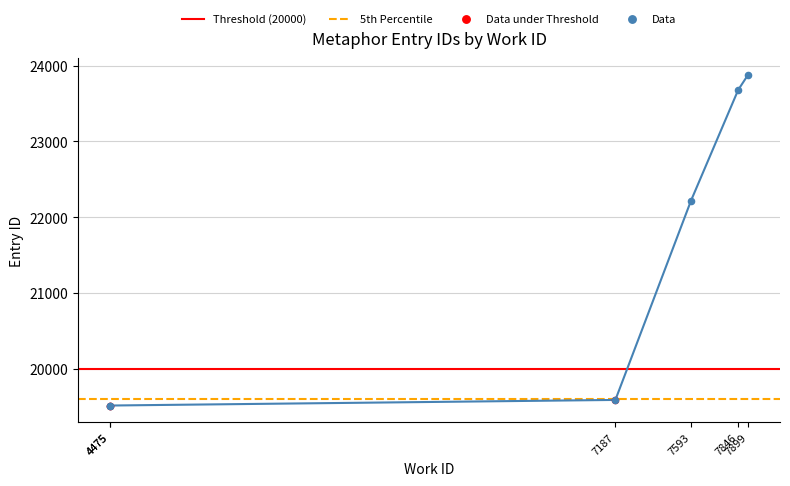

Which has a higher value, 4475 or 7846?

7846